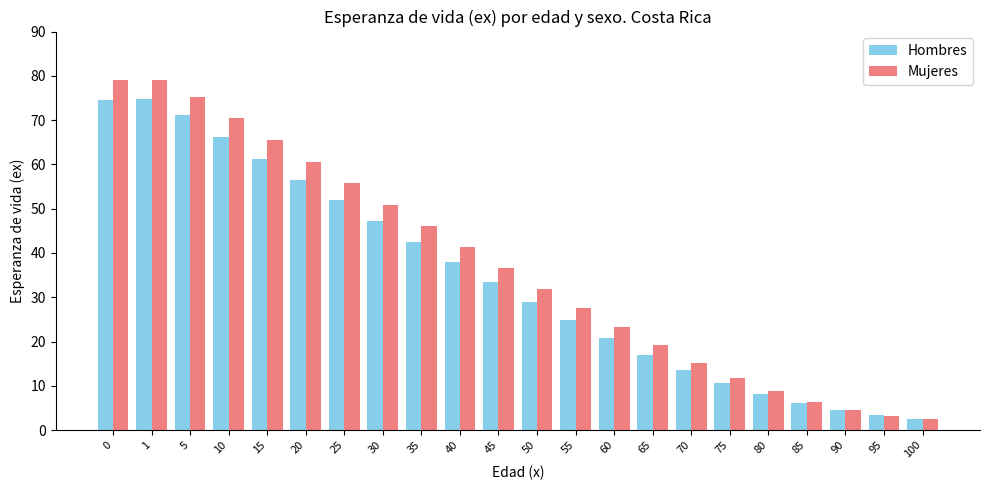

What is the greatest value displayed?

79.1